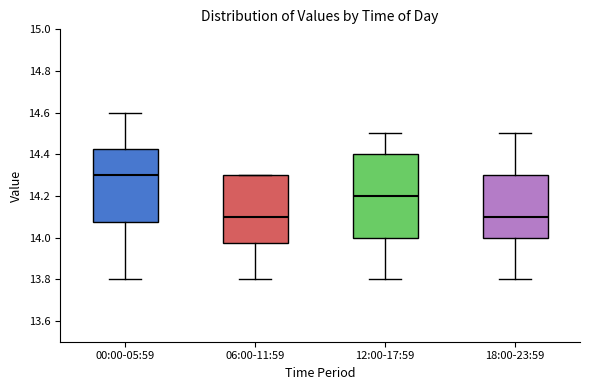

Reading left to right, transcribe this box plot: for each box, give where its median line is, the range the box spans, and where its two whiskers end, as read against the y-axis. The values are not printed on the chart, so give them approximately, as read against the axis.

00:00-05:59: median 14.30, box 14.08 to 14.42, whiskers 13.80 to 14.60
06:00-11:59: median 14.10, box 13.98 to 14.30, whiskers 13.80 to 14.30
12:00-17:59: median 14.20, box 14.00 to 14.40, whiskers 13.80 to 14.50
18:00-23:59: median 14.10, box 14.00 to 14.30, whiskers 13.80 to 14.50